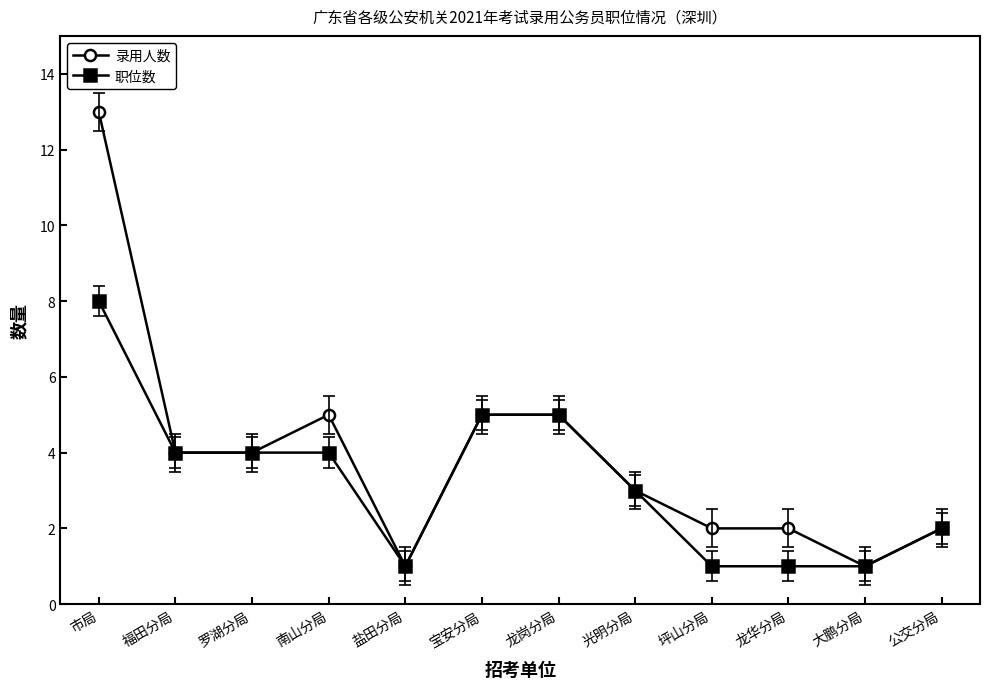

What is the value of the 录用人数 point at the 9th from the left?

2